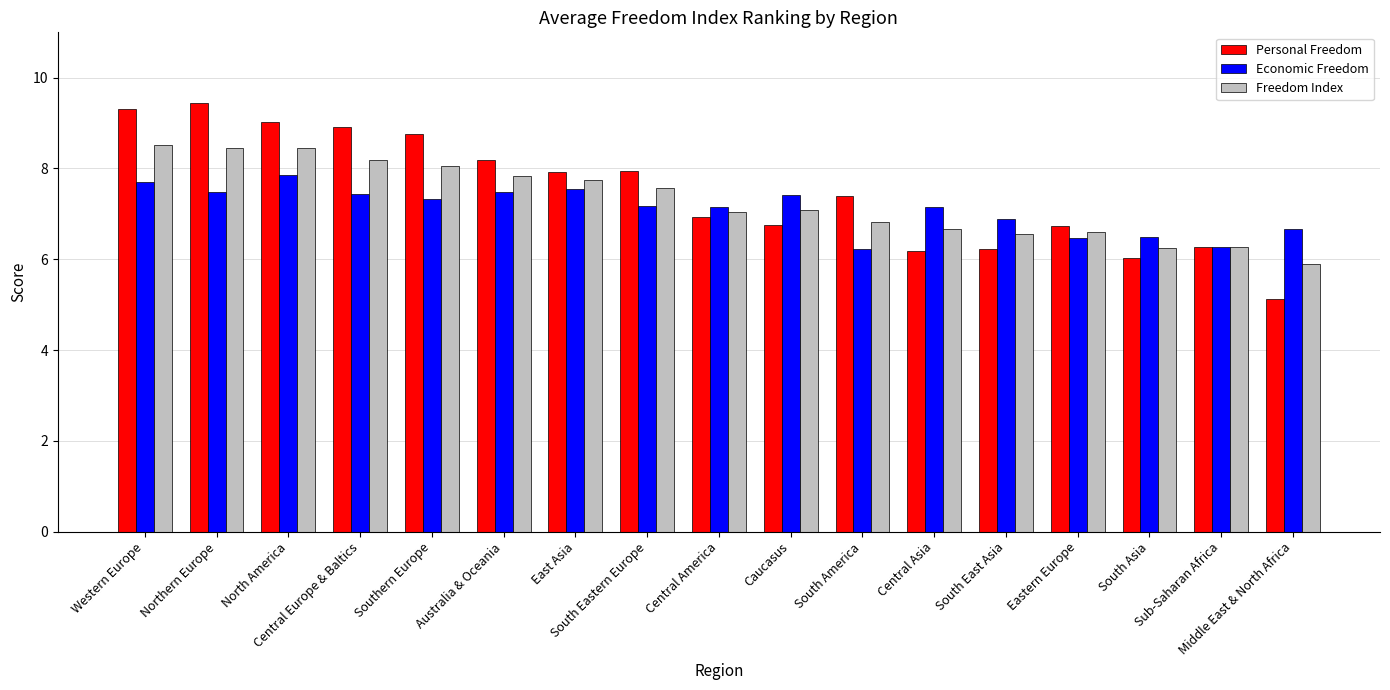

Where is Personal Freedom nearest to the value 7?

Central America